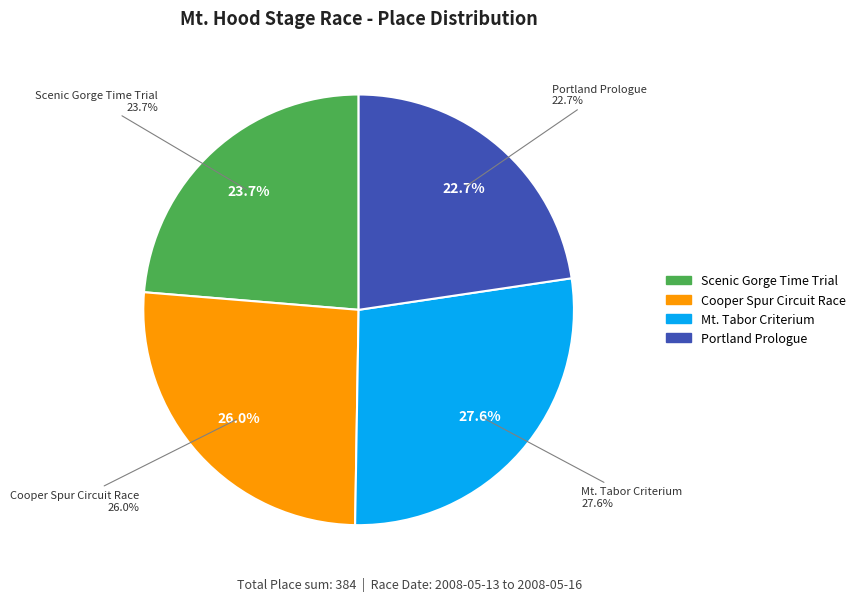

To the nearest percent, what is the combined percentage of Cooper Spur Circuit Race and Mt. Tabor Criterium?

54%